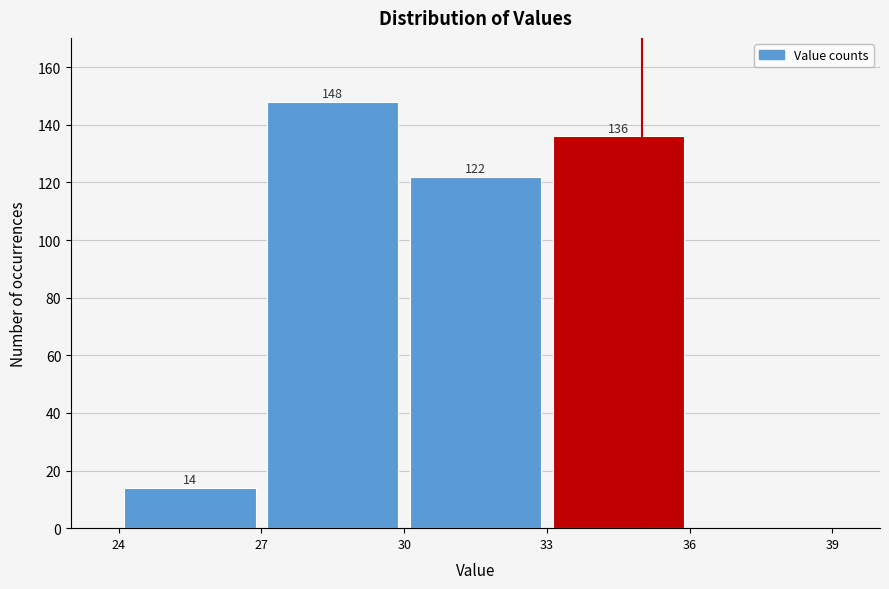

Which range on the x-axis has the tallest bar?

27 to 30